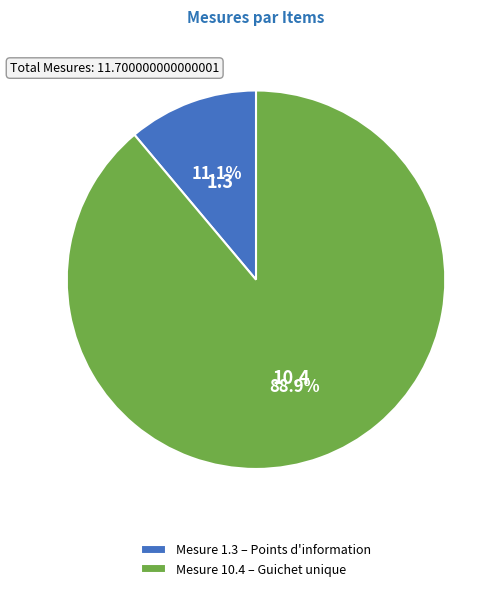

Rank the categories by value from lowest to highest.

Mesure 1.3 – Points d'information, Mesure 10.4 – Guichet unique